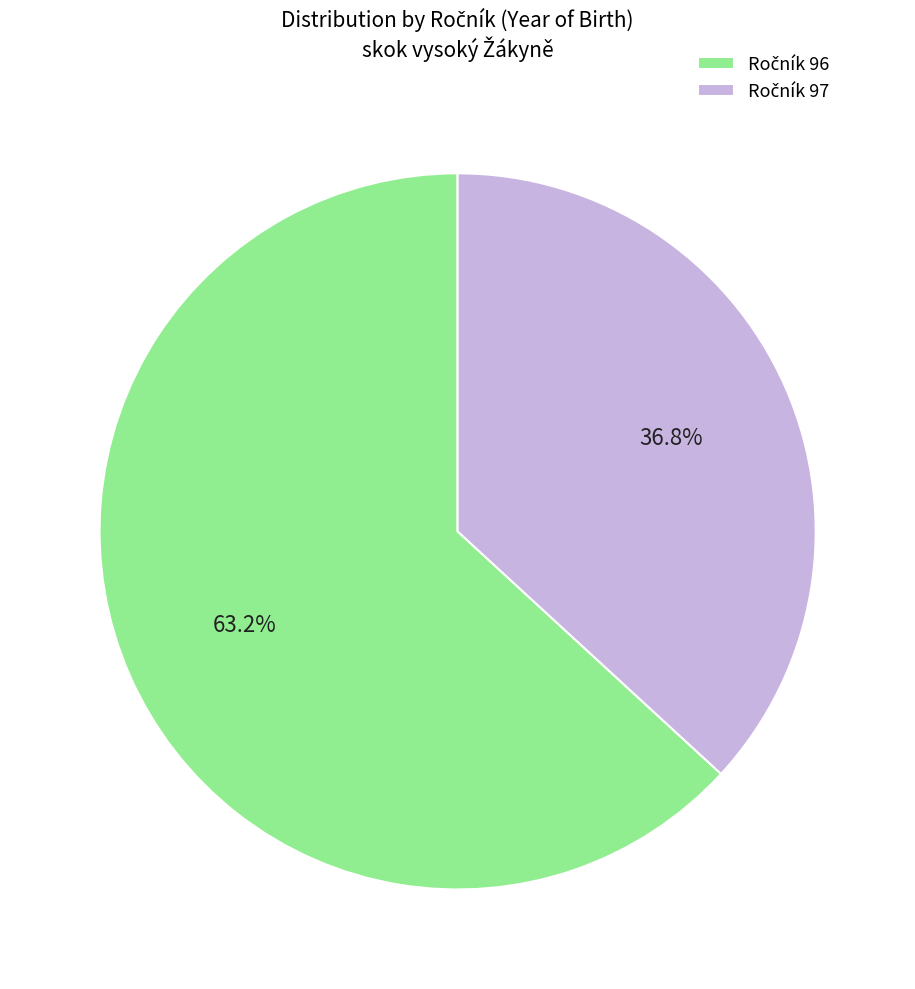

Count the number of slices in the pie.

2